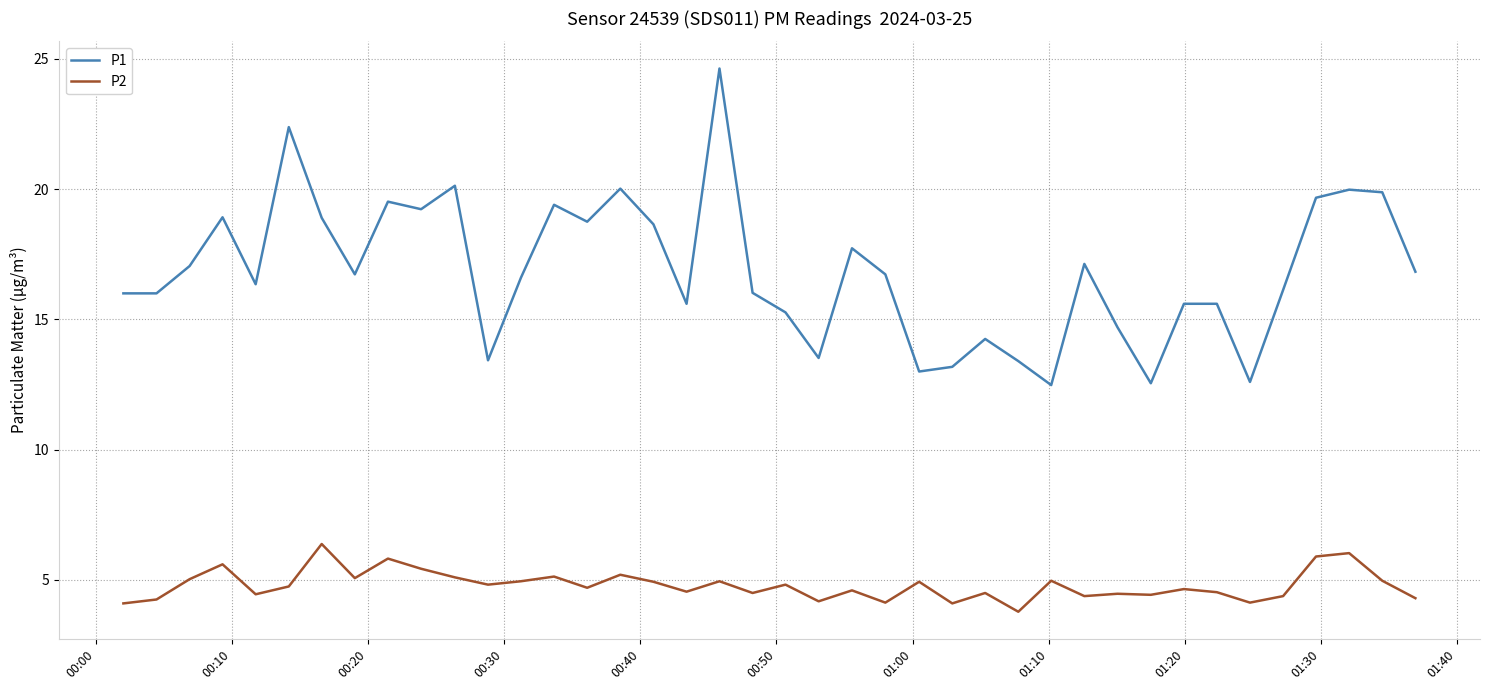

What is the lowest value of the P2 series?

3.8